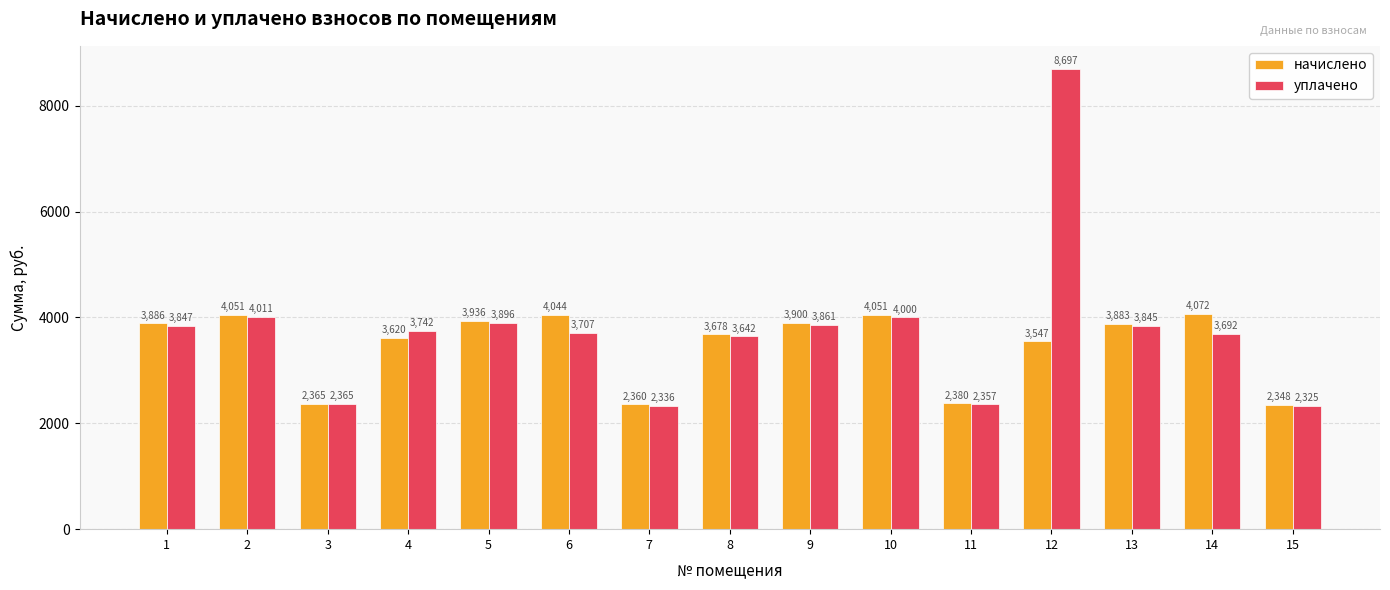

List the series in order of their overall mean, lowest first.

начислено, уплачено